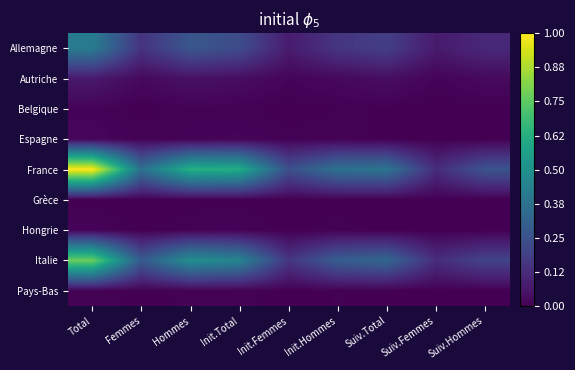

Reading left to right, transcribe all the data shown in this chart.

Allemagne: Total=0.4	Femmes=0.1	Hommes=0.3	Init.Total=0.2	Init.Femmes=0.1	Init.Hommes=0.2	Suiv.Total=0.2	Suiv.Femmes=0.1	Suiv.Hommes=0.1
Autriche: Total=0.1	Femmes=0.0	Hommes=0.0	Init.Total=0.0	Init.Femmes=0.0	Init.Hommes=0.0	Suiv.Total=0.0	Suiv.Femmes=0.0	Suiv.Hommes=0.0
Belgique: Total=0.0	Femmes=0.0	Hommes=0.0	Init.Total=0.0	Init.Femmes=0.0	Init.Hommes=0.0	Suiv.Total=0.0	Suiv.Femmes=0.0	Suiv.Hommes=0.0
Espagne: Total=0.0	Femmes=0.0	Hommes=0.0	Init.Total=0.0	Init.Femmes=0.0	Init.Hommes=0.0	Suiv.Total=0.0	Suiv.Femmes=0.0	Suiv.Hommes=0.0
France: Total=1.0	Femmes=0.4	Hommes=0.6	Init.Total=0.6	Init.Femmes=0.2	Init.Hommes=0.4	Suiv.Total=0.4	Suiv.Femmes=0.1	Suiv.Hommes=0.3
Grèce: Total=0.0	Femmes=0.0	Hommes=0.0	Init.Total=0.0	Init.Femmes=0.0	Init.Hommes=0.0	Suiv.Total=0.0	Suiv.Femmes=0.0	Suiv.Hommes=0.0
Hongrie: Total=0.0	Femmes=0.0	Hommes=0.0	Init.Total=0.0	Init.Femmes=0.0	Init.Hommes=0.0	Suiv.Total=0.0	Suiv.Femmes=0.0	Suiv.Hommes=0.0
Italie: Total=0.8	Femmes=0.3	Hommes=0.5	Init.Total=0.4	Init.Femmes=0.2	Init.Hommes=0.3	Suiv.Total=0.3	Suiv.Femmes=0.1	Suiv.Hommes=0.2
Pays-Bas: Total=0.0	Femmes=0.0	Hommes=0.0	Init.Total=0.0	Init.Femmes=0.0	Init.Hommes=0.0	Suiv.Total=0.0	Suiv.Femmes=0.0	Suiv.Hommes=0.0